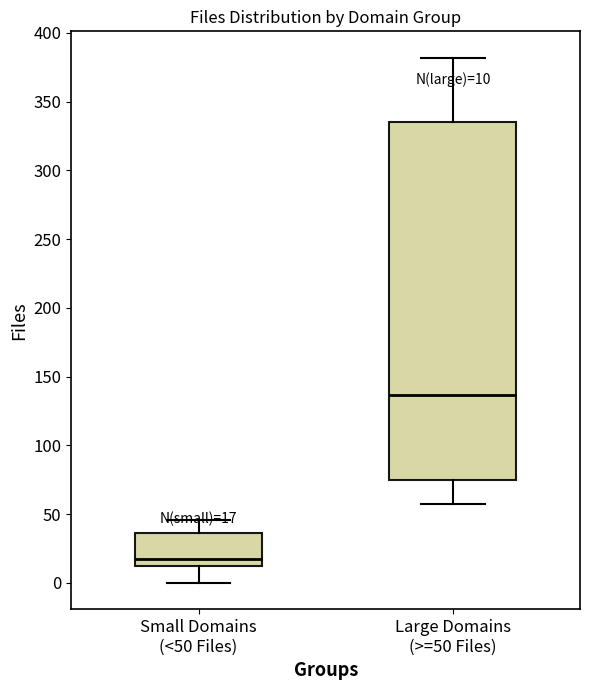

Which box's median line is the highest?

Large Domains (>=50 Files)